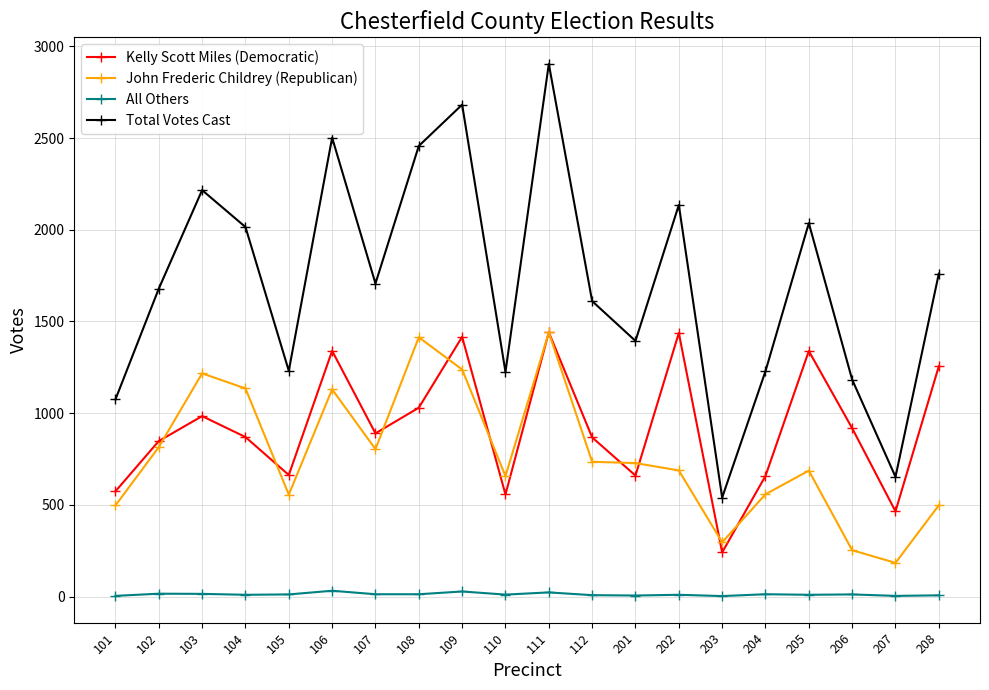

At how many categories does at least one series exceed 1432?

12